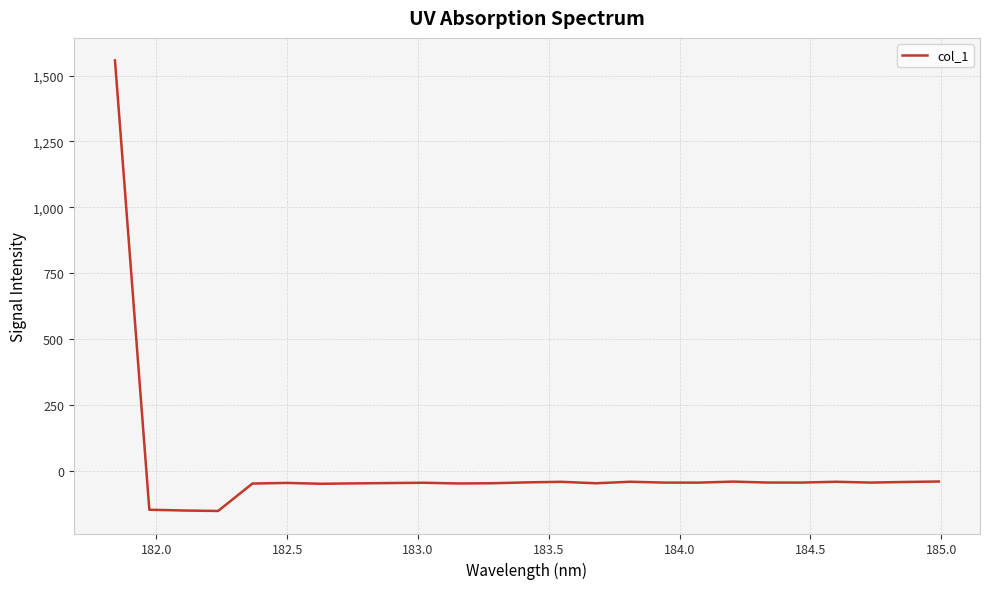

What is the greatest value displayed?

1557.9